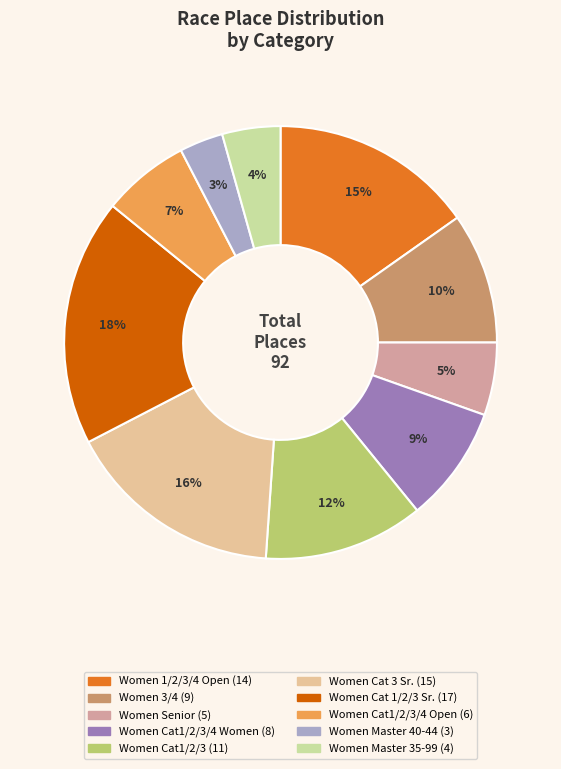

Is there a majority slice in this chart?

No